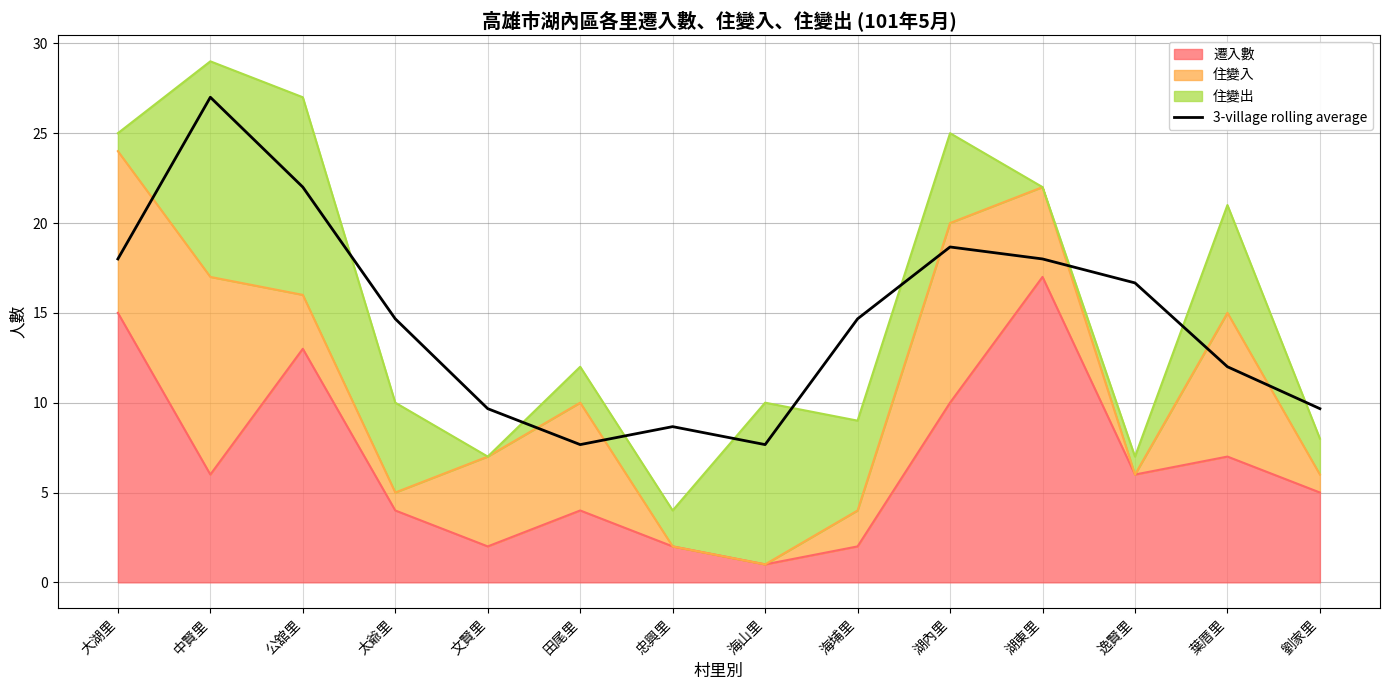

What is the difference between the maximum and minimum values?

19.3